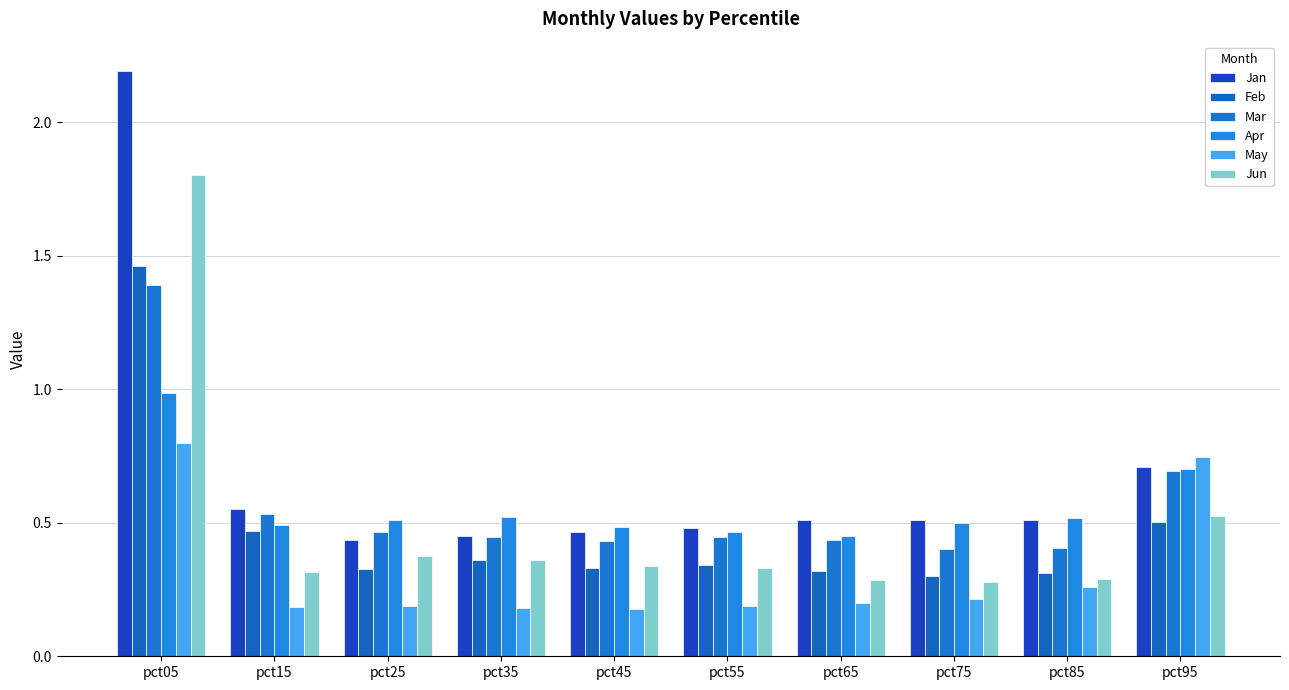

Reading left to right, what are all the values shown in this chart?

Jan: 2.2	0.6	0.4	0.5	0.5	0.5	0.5	0.5	0.5	0.7
Feb: 1.5	0.5	0.3	0.4	0.3	0.3	0.3	0.3	0.3	0.5
Mar: 1.4	0.5	0.5	0.4	0.4	0.4	0.4	0.4	0.4	0.7
Apr: 1.0	0.5	0.5	0.5	0.5	0.5	0.5	0.5	0.5	0.7
May: 0.8	0.2	0.2	0.2	0.2	0.2	0.2	0.2	0.3	0.7
Jun: 1.8	0.3	0.4	0.4	0.3	0.3	0.3	0.3	0.3	0.5